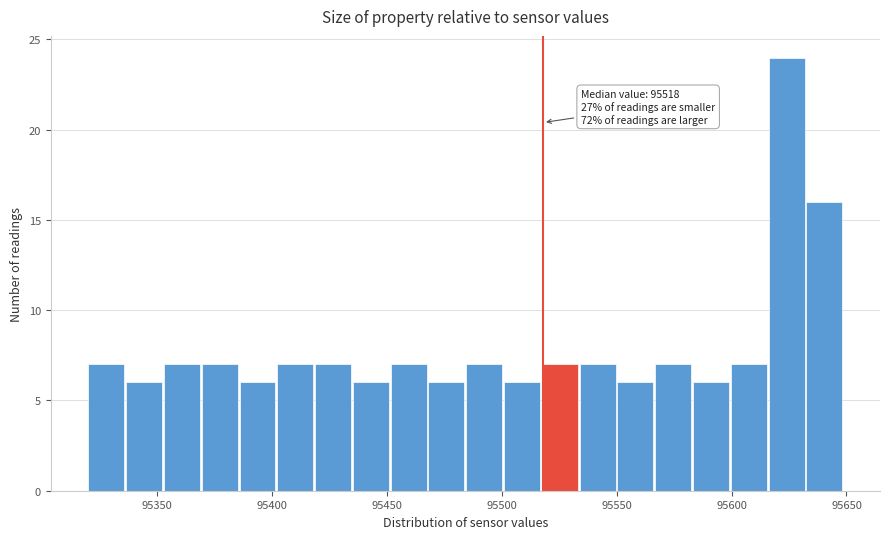

Read against the x-axis, roughly where is the centre of the tallest bar?

95625